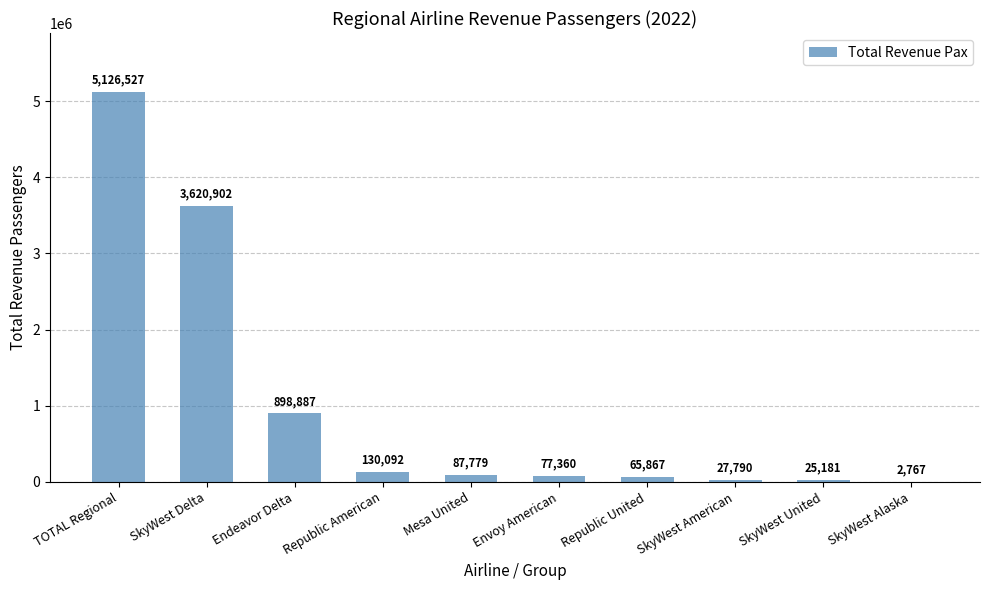

Where does the data first go above 87779?

TOTAL Regional